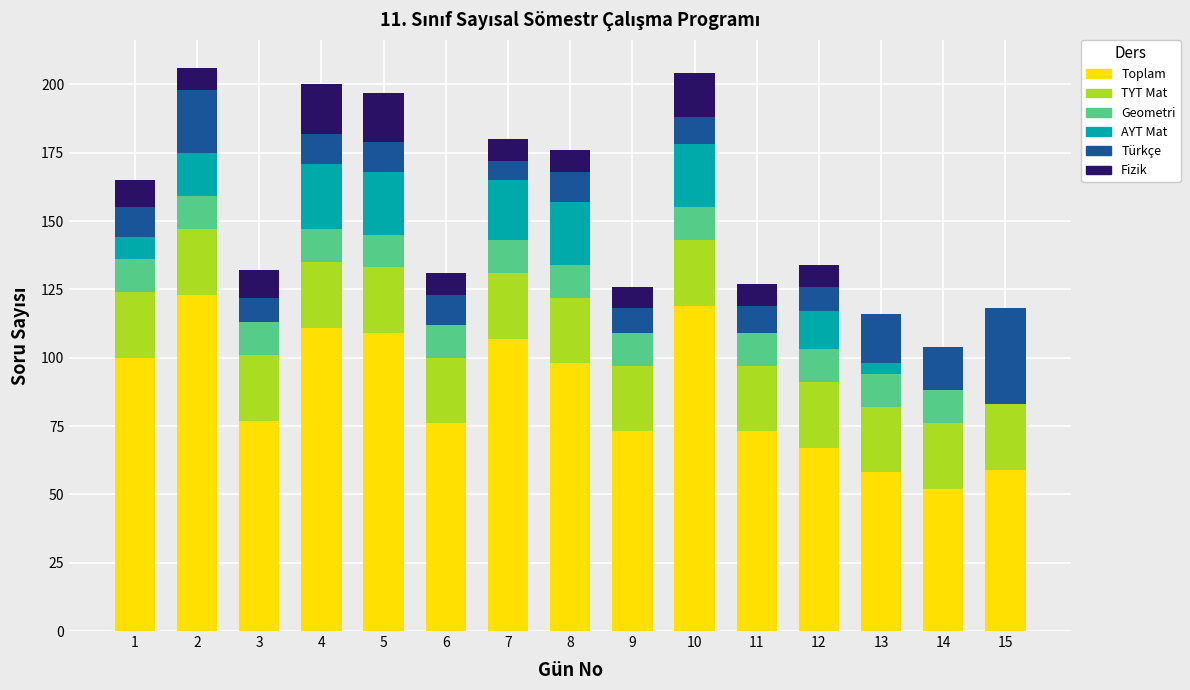

The value of Toplam at 9 is 73. True or false?

True